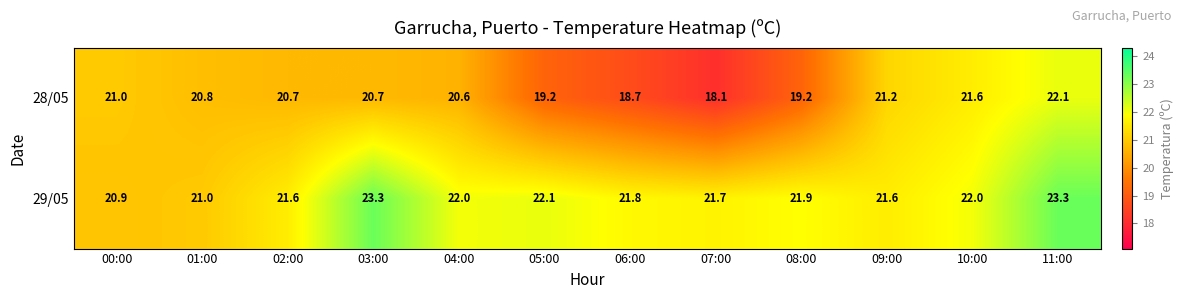

At 02:00, list the series in order from largest to smallest.

29/05, 28/05